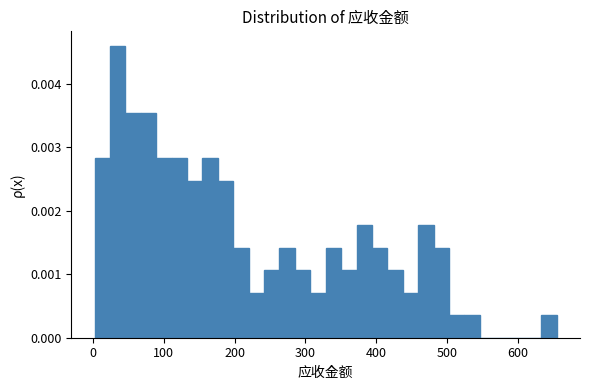

Read against the x-axis, roughly where is the centre of the tallest bar?

30